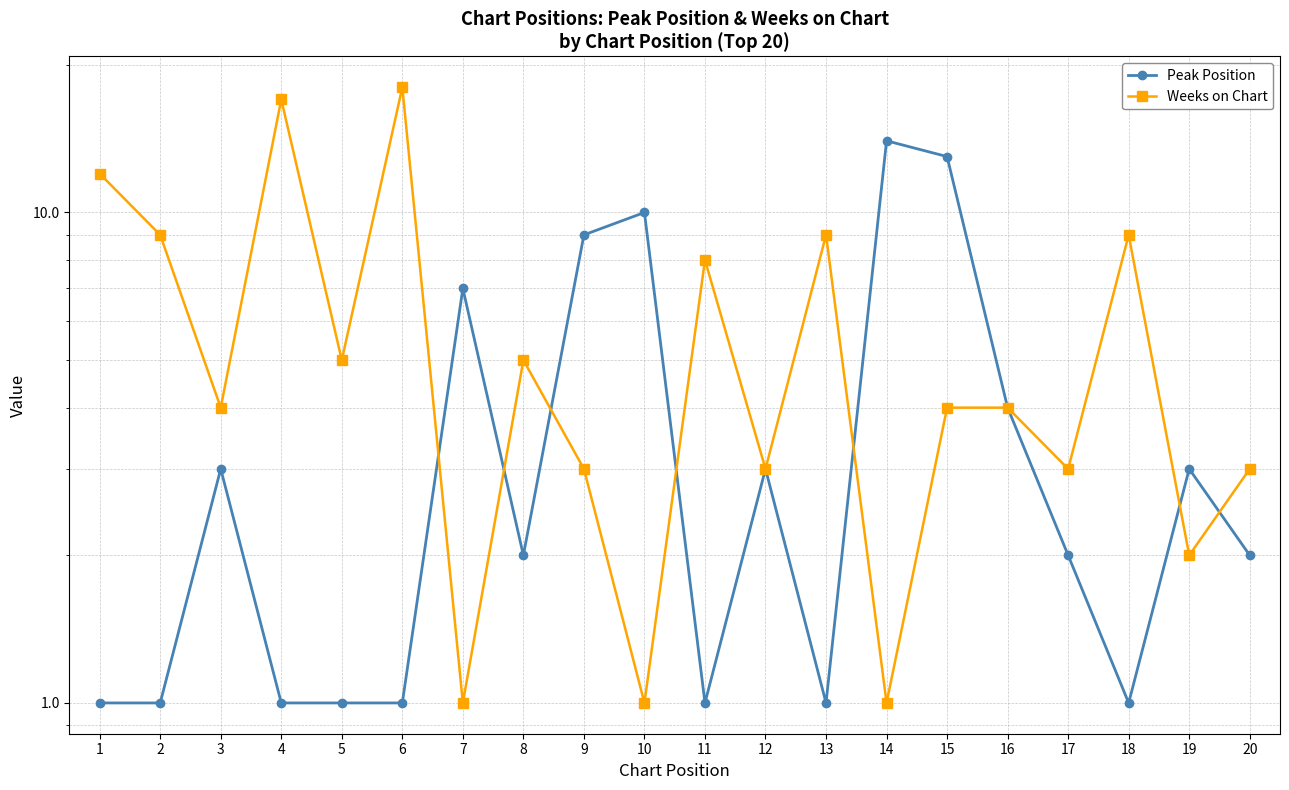

Between 6 and 1, which is larger?

6